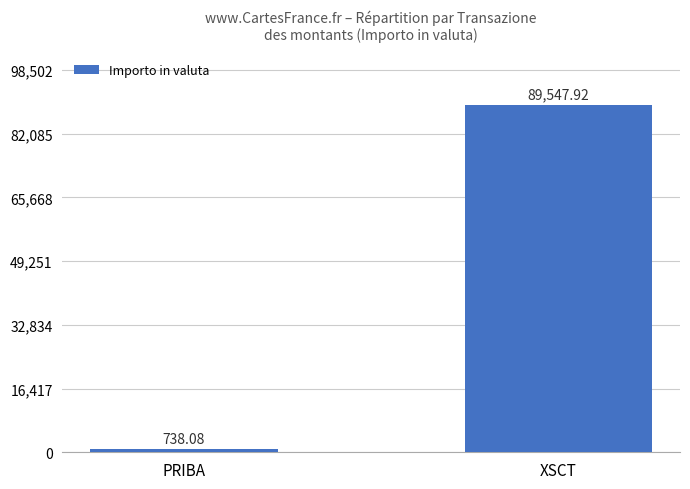

What is the sum of all values?

90286.0